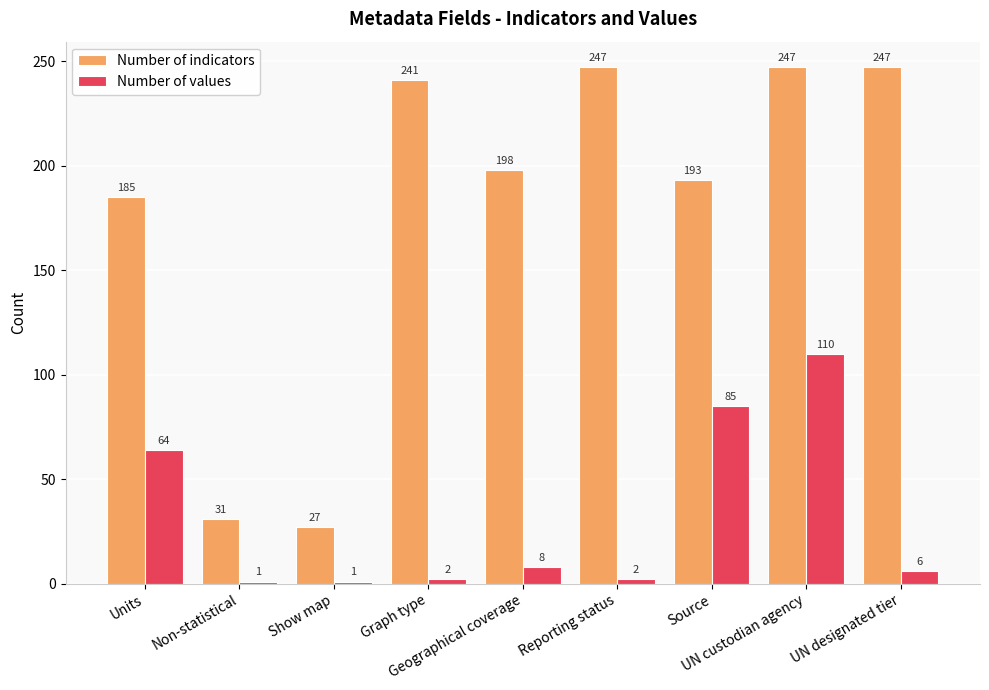

What is the total value across all series at UN custodian agency?

357